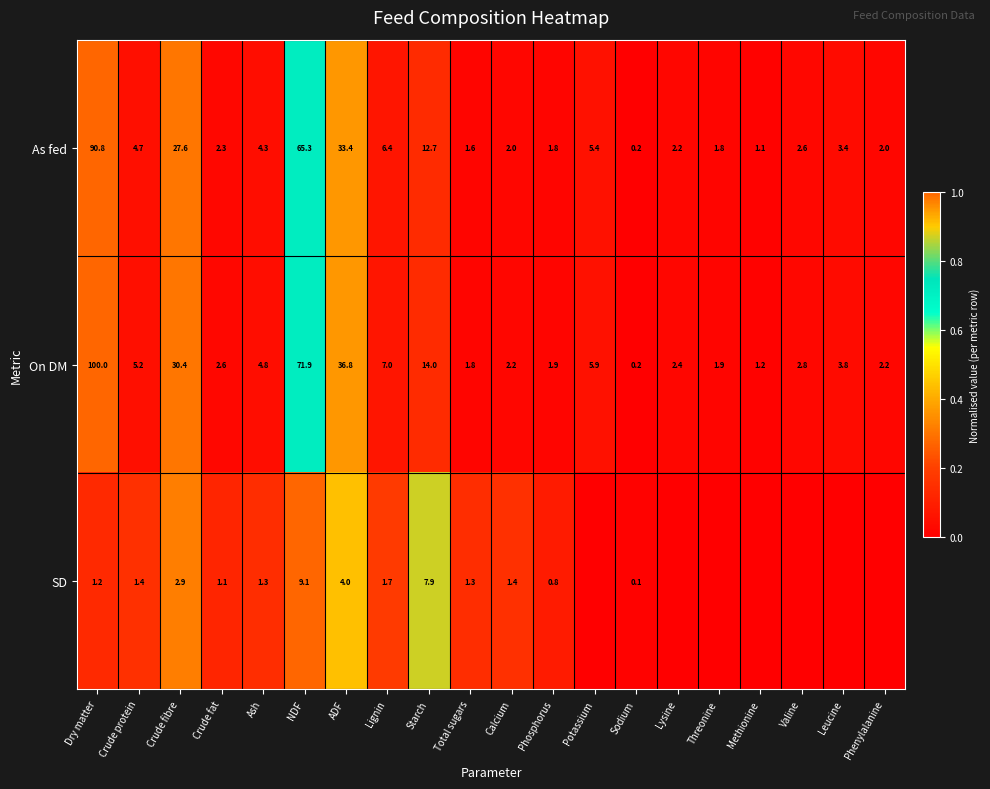

Where does the As fed series first go above 3?

Dry matter